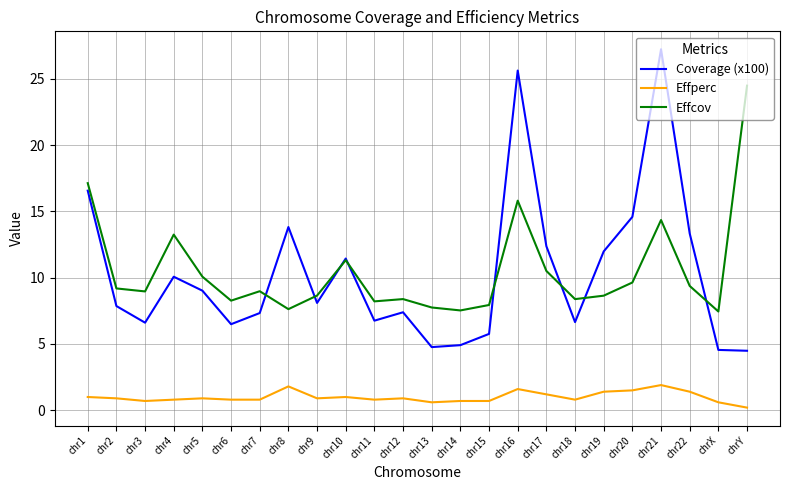

True or false: Effperc and Effcov cross at least once.

False